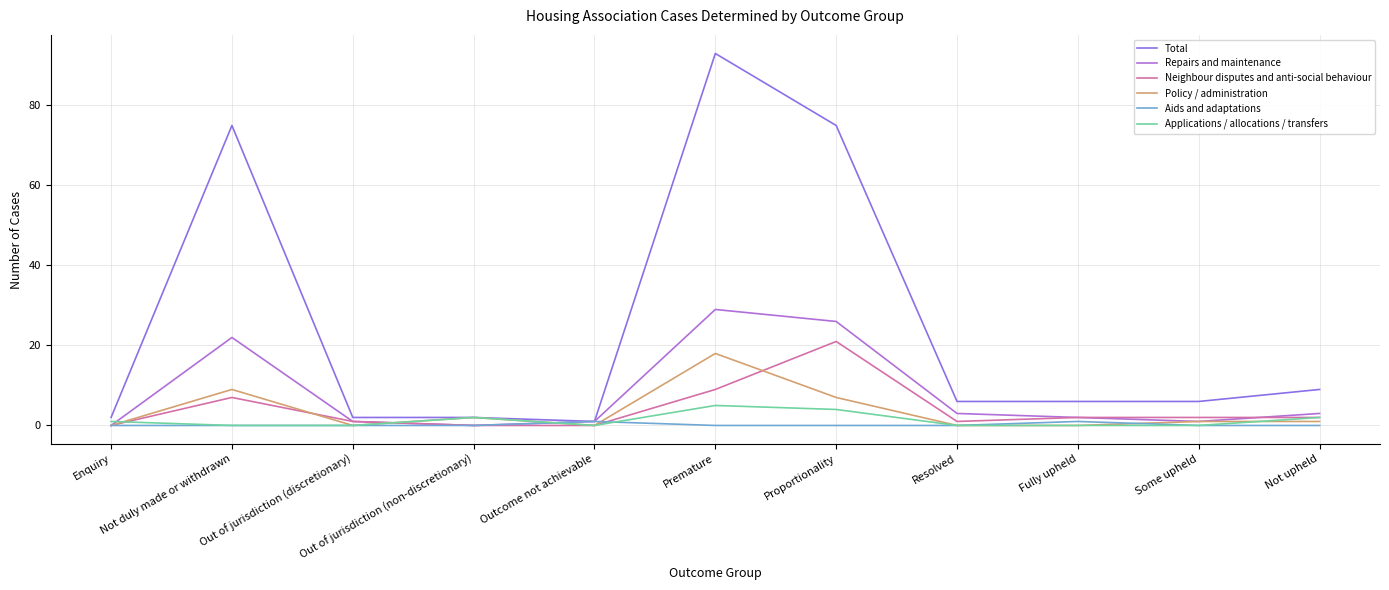

Which series has the largest total across all categories?

Total